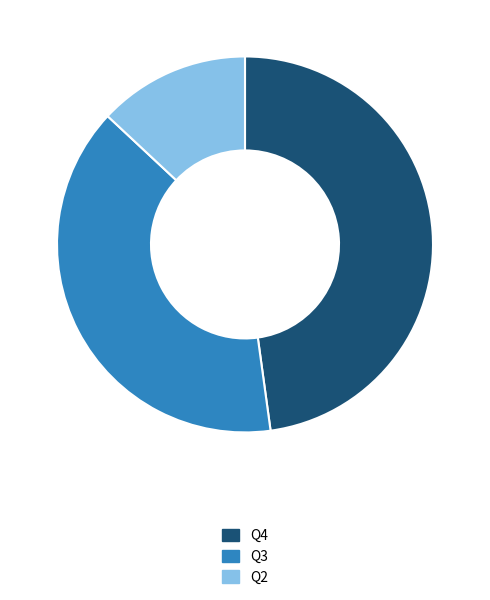

Rank the categories by value from highest to lowest.

Q4, Q3, Q2